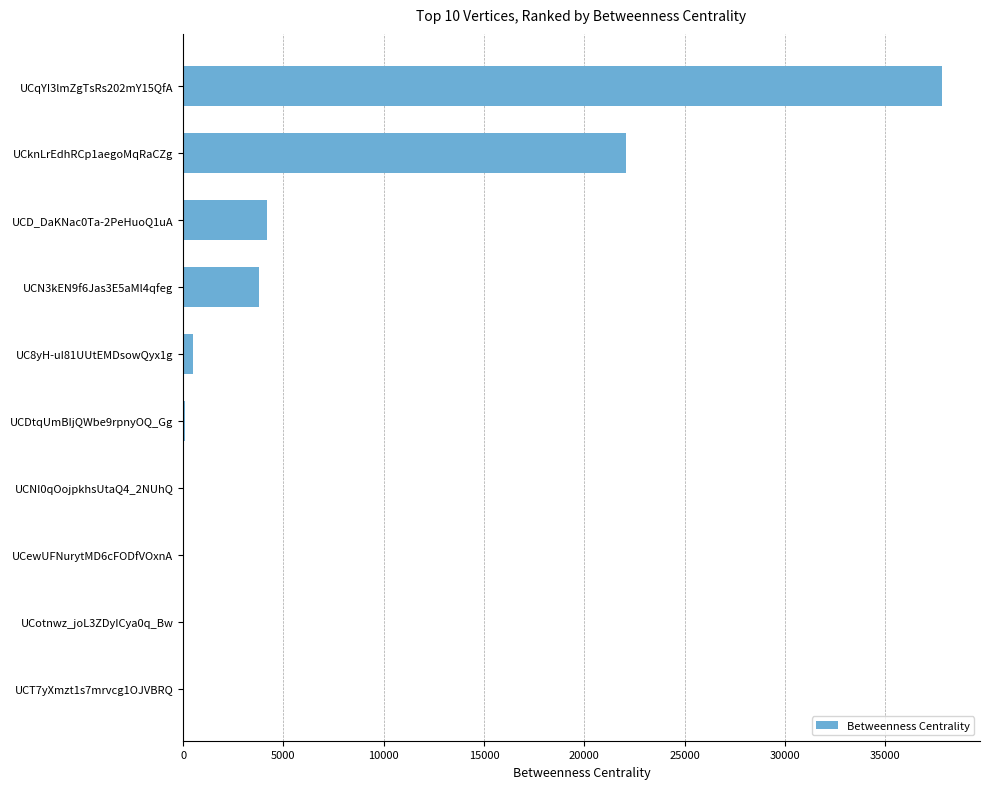

What is the sum of all values?

68514